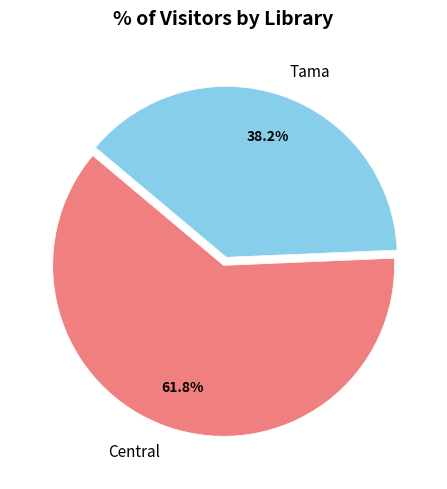

What percentage is the Central slice, to the nearest percent?

62%